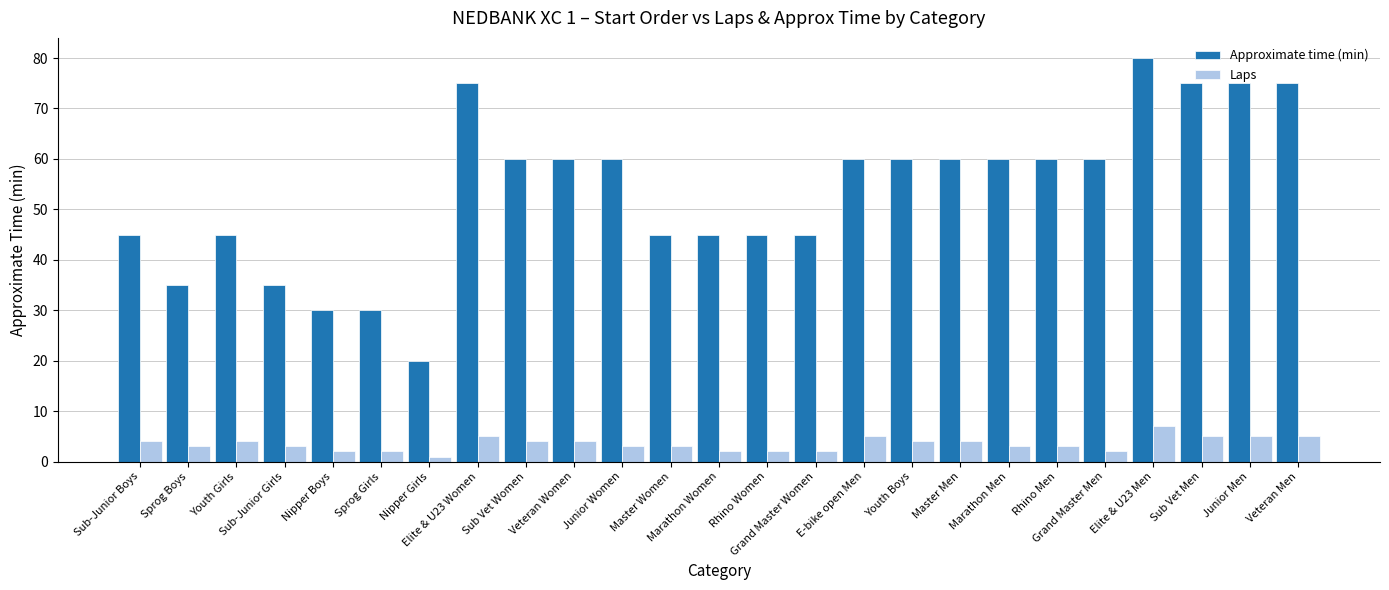

Which series has the largest total across all categories?

Approximate time (min)